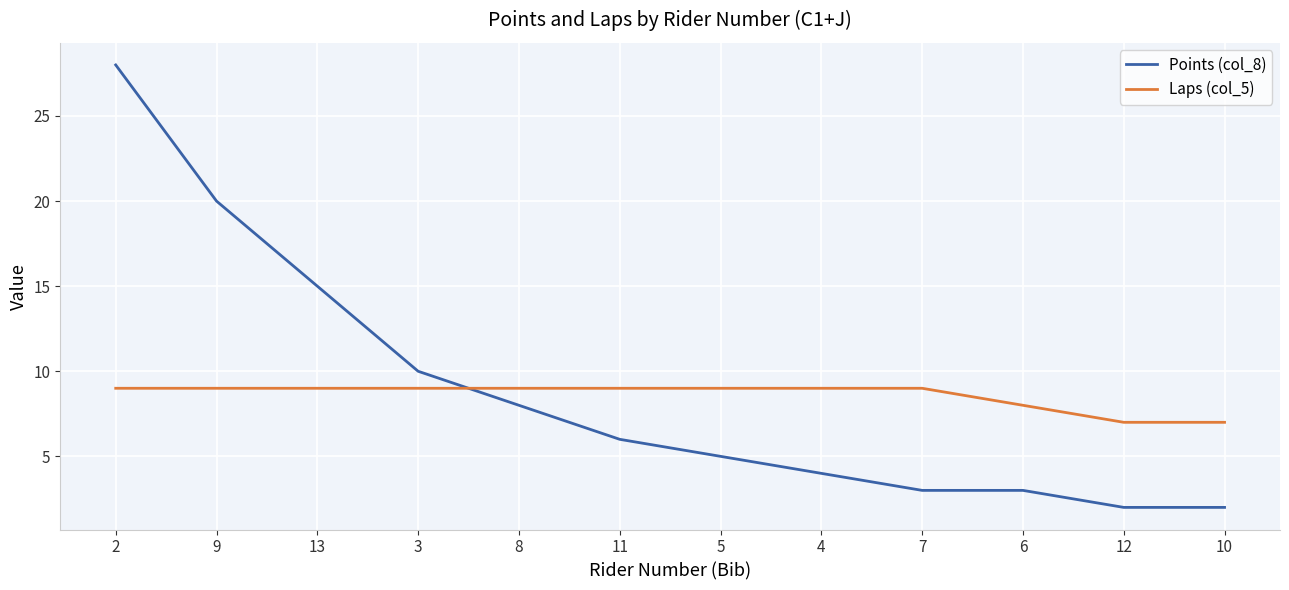

True or false: Laps (col_5) and Points (col_8) cross at least once.

True